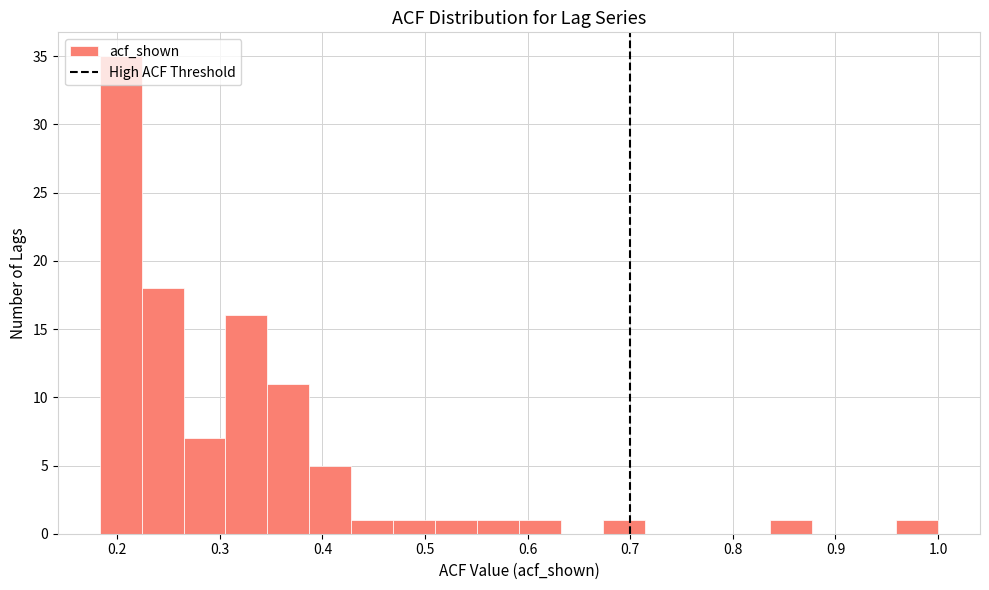

What is the height of the bar covering 0.55 to 0.59 on the x-axis? Neither the bar edges nor the heights are printed on the chart, so give them approximately, as read against the axes.

1